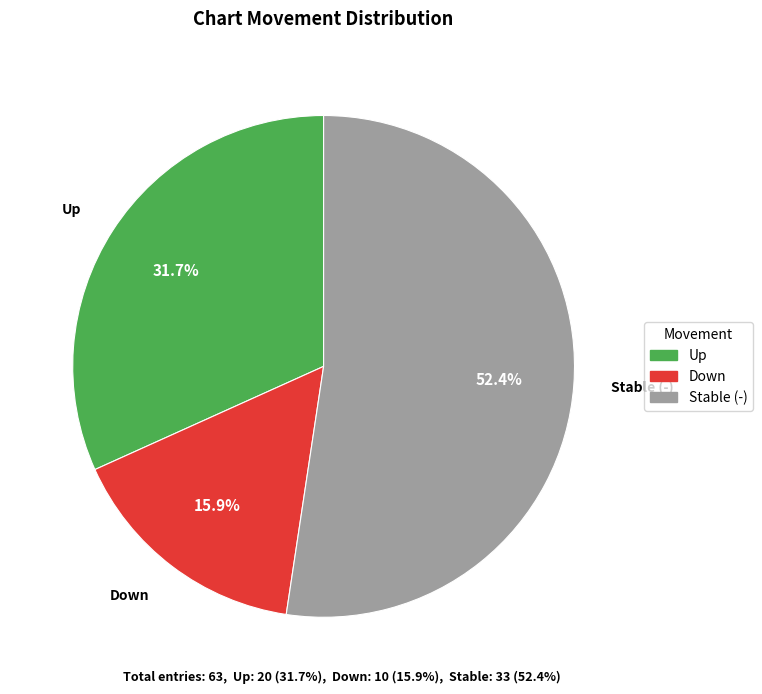

What portion of the pie excludes Up?

68.3%